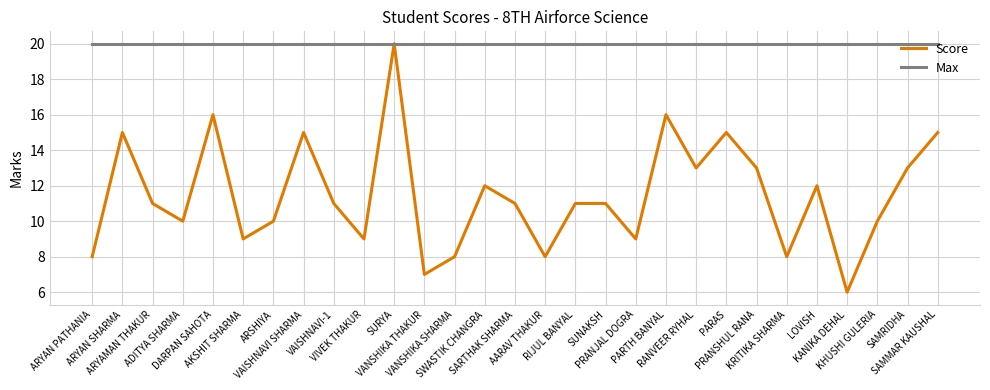

Is this an area chart (filled region under the line)?

No